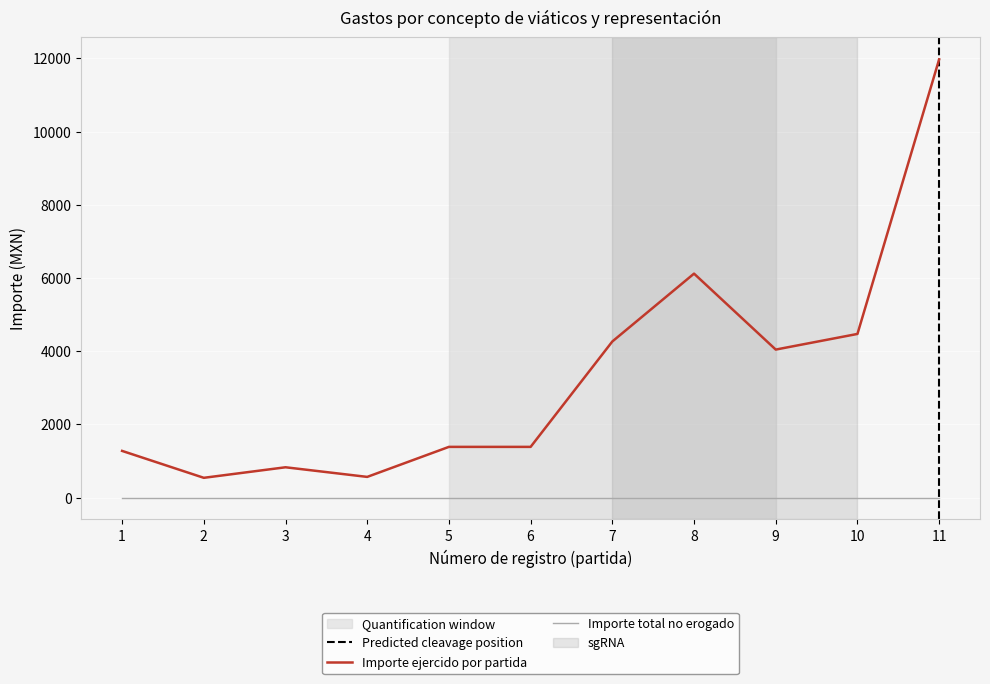

True or false: Importe total no erogado and Importe ejercido por partida cross at least once.

False